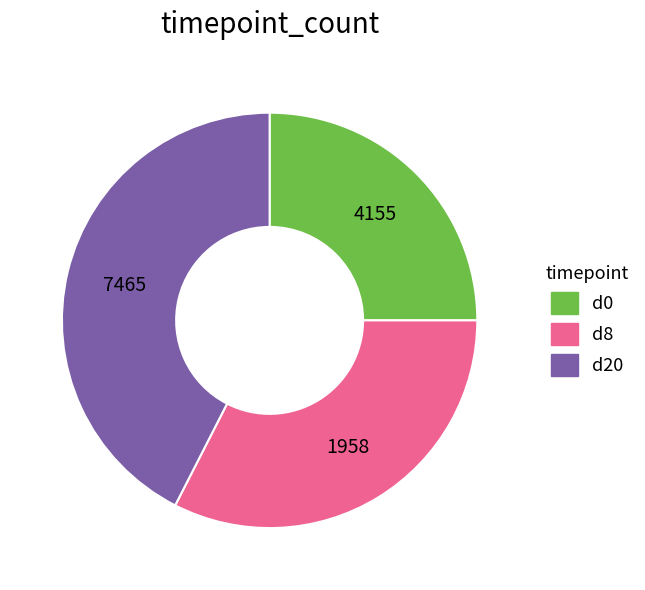

Is there any slice that represents more than half of the pie?

No